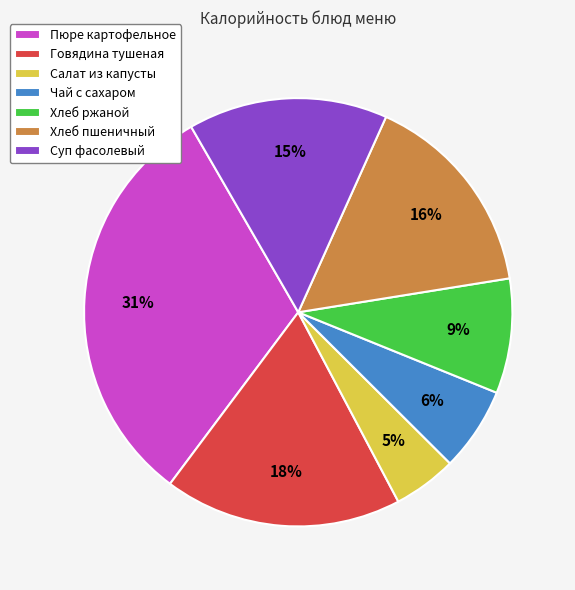

Is it true that Хлеб ржаной is 1% of the pie?

False